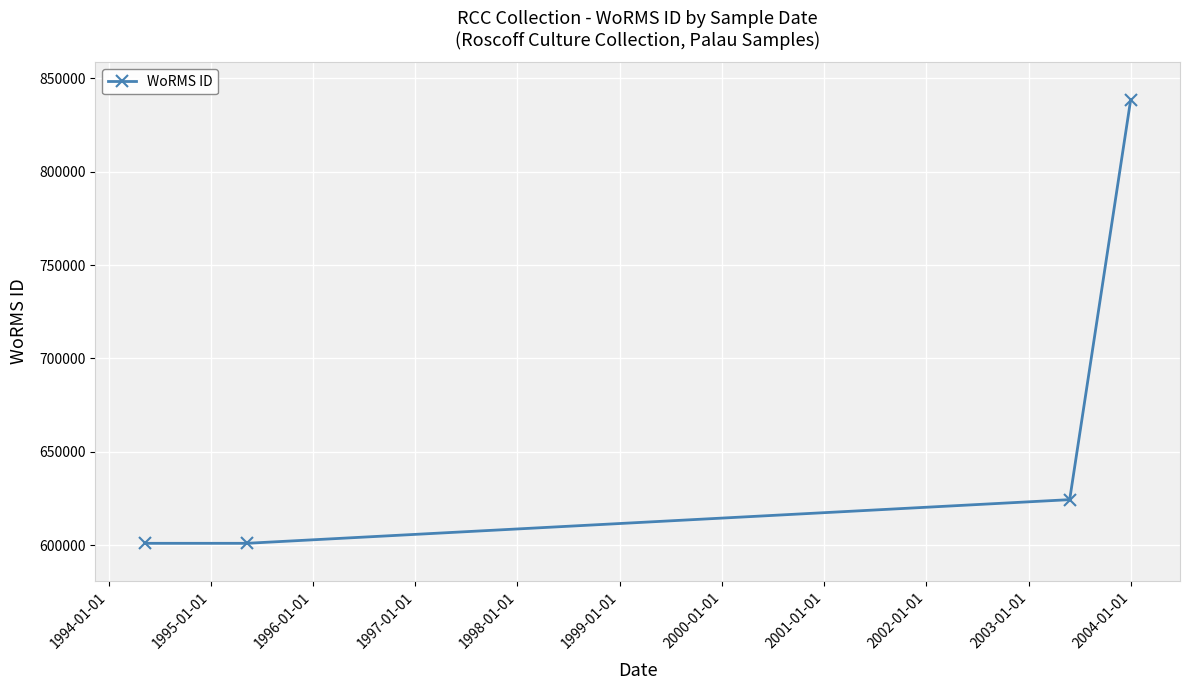

What is the difference between the maximum and minimum values?

237275